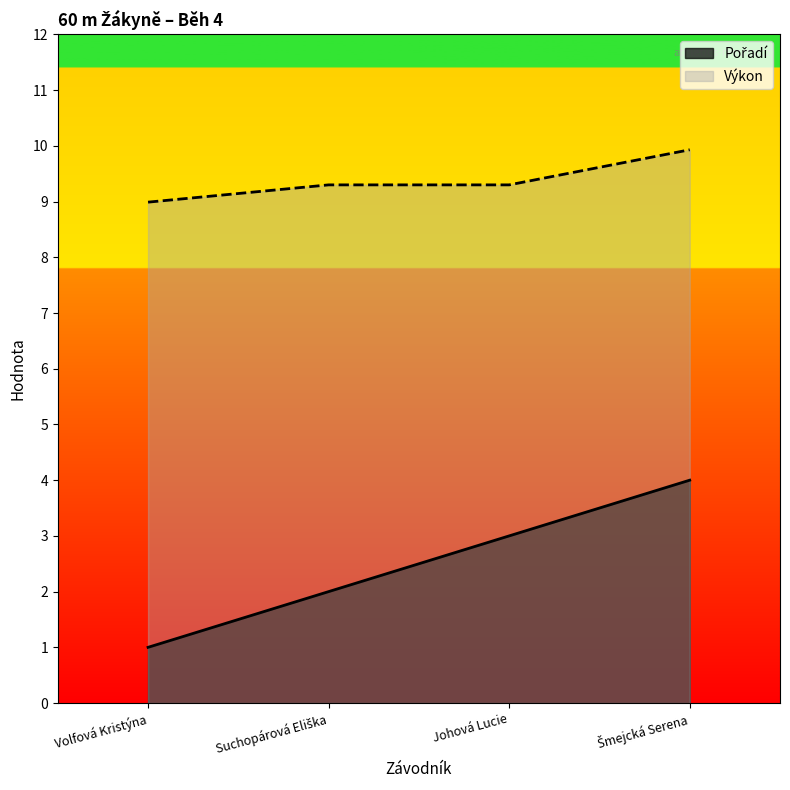

What is the value of the Výkon point at the 3rd from the left?

9.3